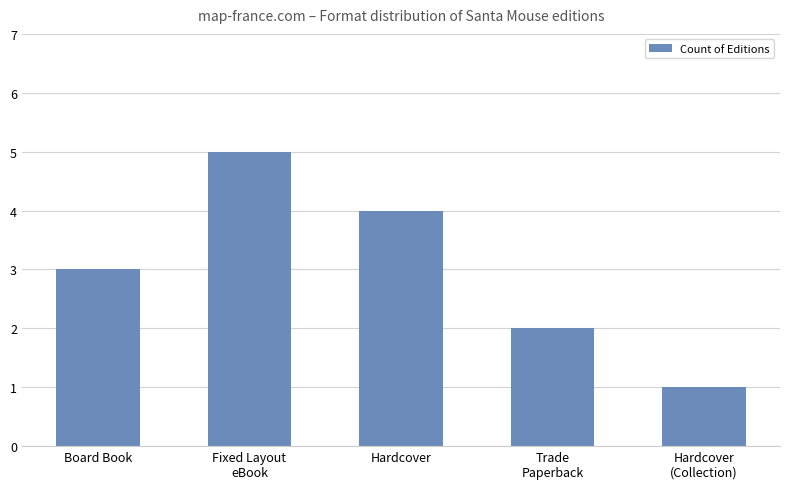

How many distinct data groups are displayed?

1